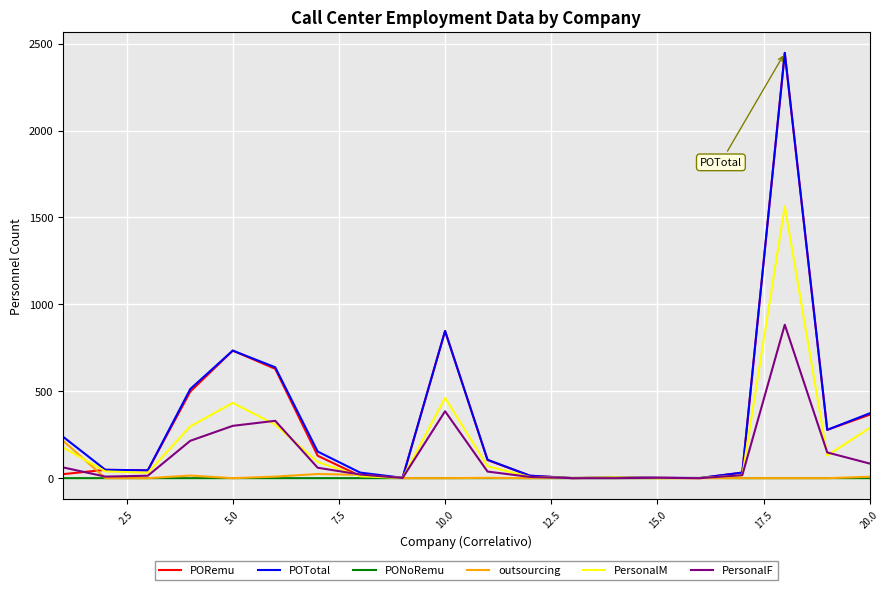

What are all the series names shown in the legend?

PORemu, POTotal, PONoRemu, outsourcing, PersonalM, PersonalF